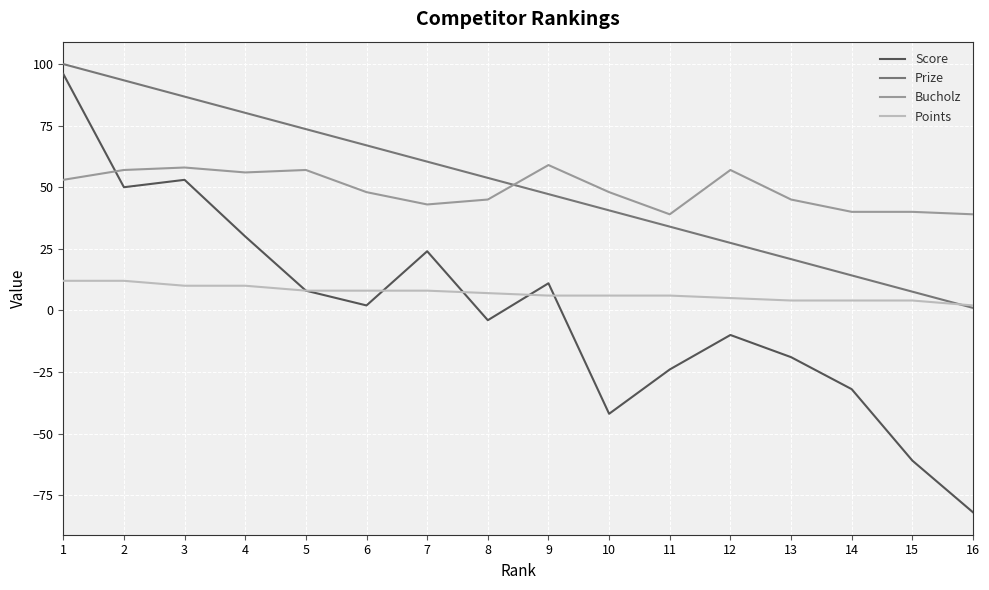

True or false: Score and Bucholz intersect in this chart.

True